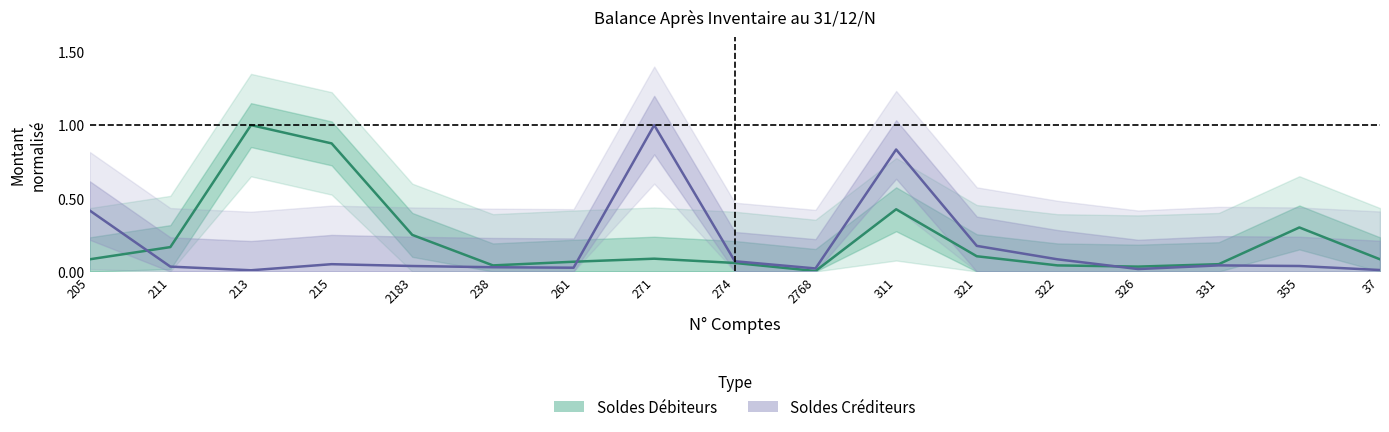

Reading right to left, extract all data points from this chart.

Soldes Débiteurs: 0.1	0.3	0.1	0.0	0.0	0.1	0.4	0.0	0.1	0.1	0.1	0.0	0.2	0.9	1.0	0.2	0.1
Soldes Créditeurs: 0.0	0.0	0.0	0.0	0.1	0.2	0.8	0.0	0.1	1.0	0.0	0.0	0.0	0.1	0.0	0.0	0.4